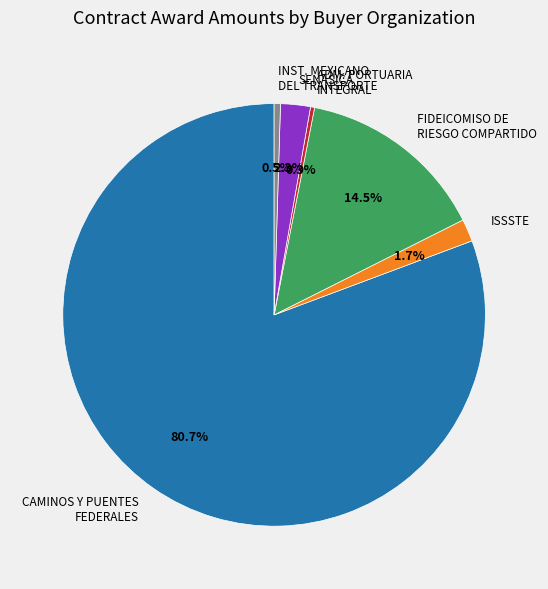

Is the sum of ADM. PORTUARIA INTEGRAL and SENASICA greater than half?

No